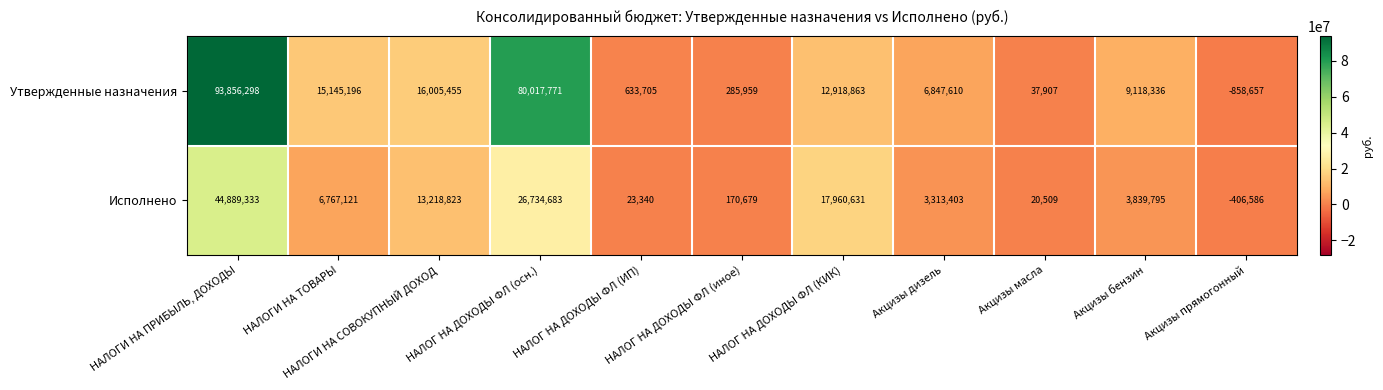

Where does the Утвержденные назначения series first go above 9118336?

НАЛОГИ НА ПРИБЫЛЬ, ДОХОДЫ